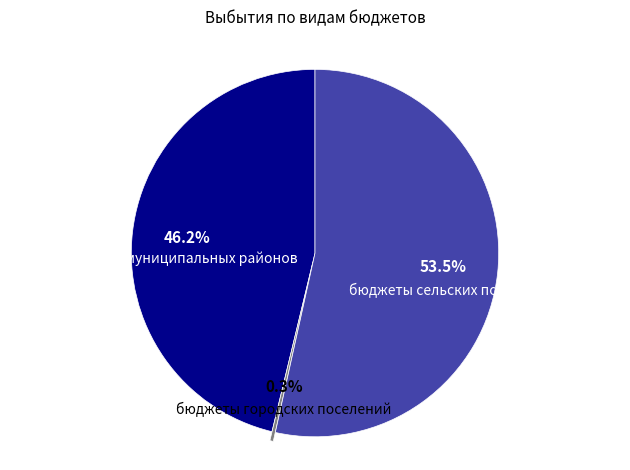

How much of the chart is everything except бюджеты муниципальных районов?

53.8%